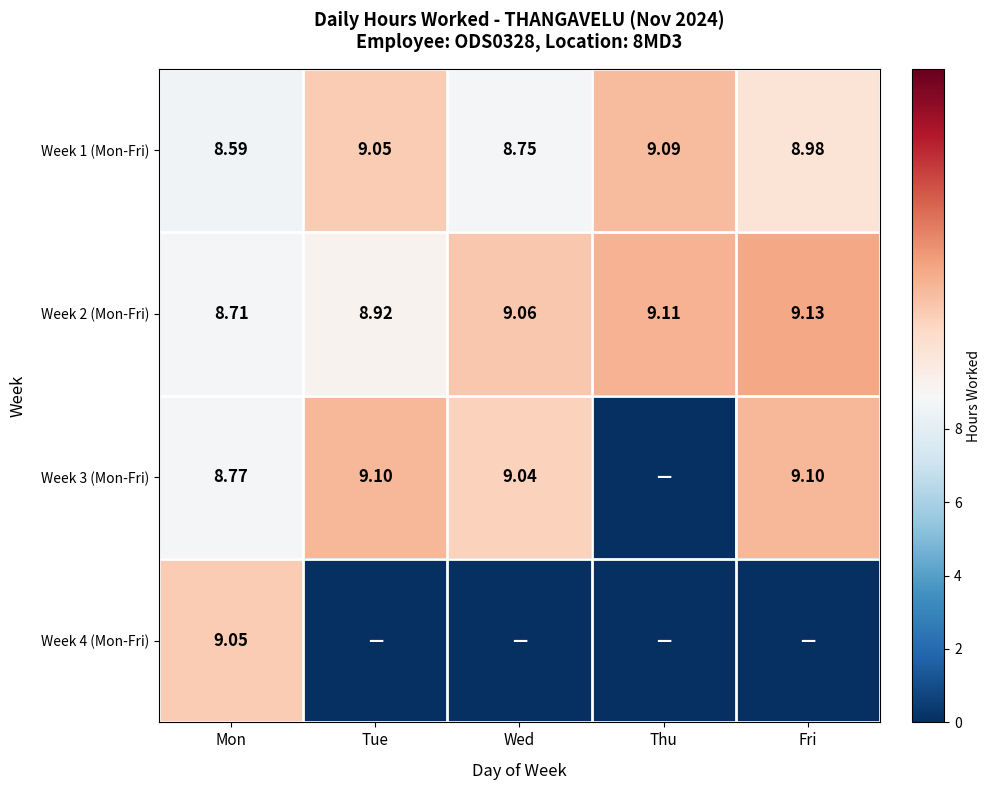

Which category has the highest value across all series?

Fri